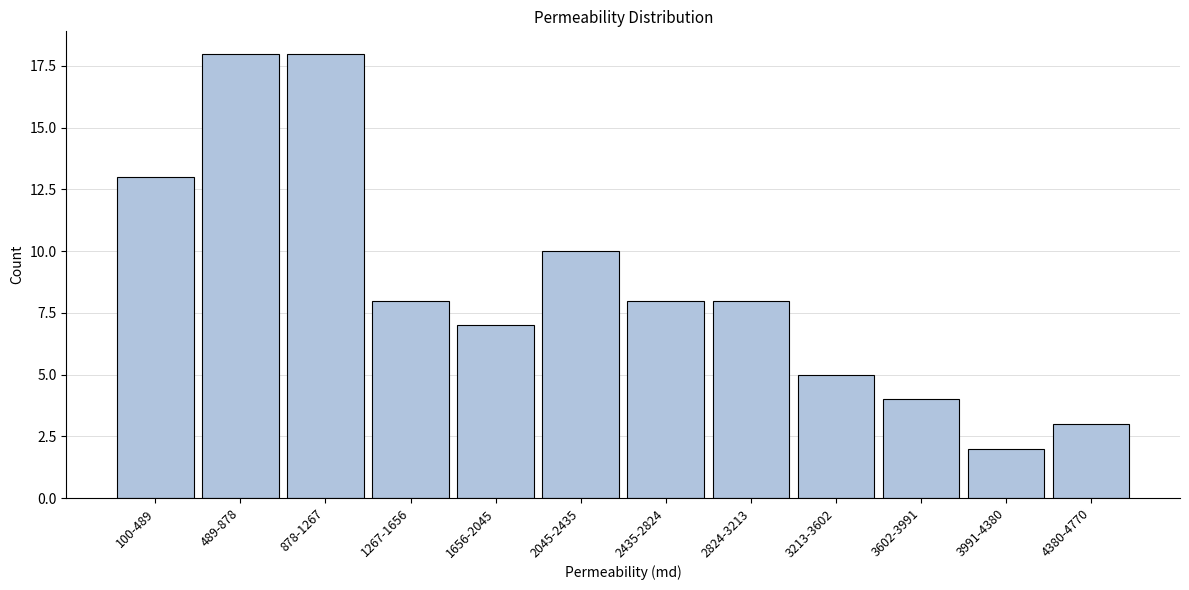

Reading left to right, list all the values displayed in this chart.

13	18	18	8	7	10	8	8	5	4	2	3